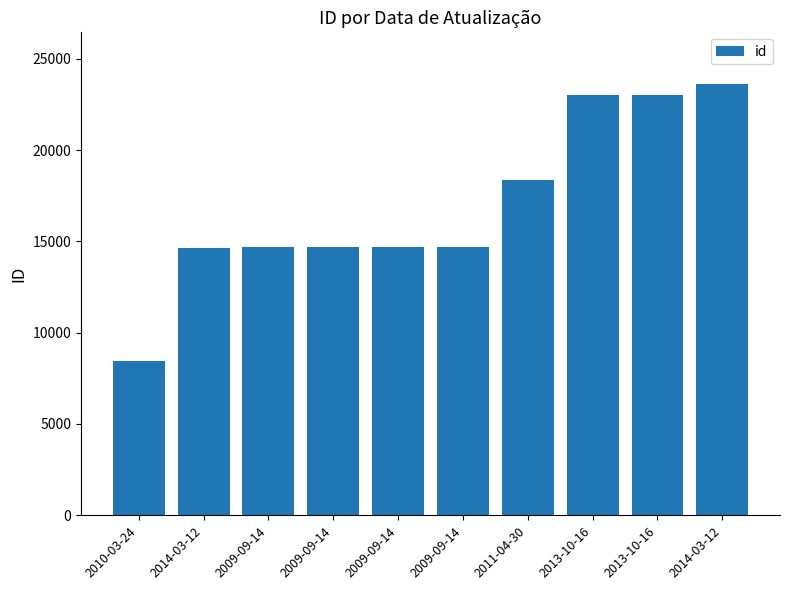

How many values are below 14718?

5